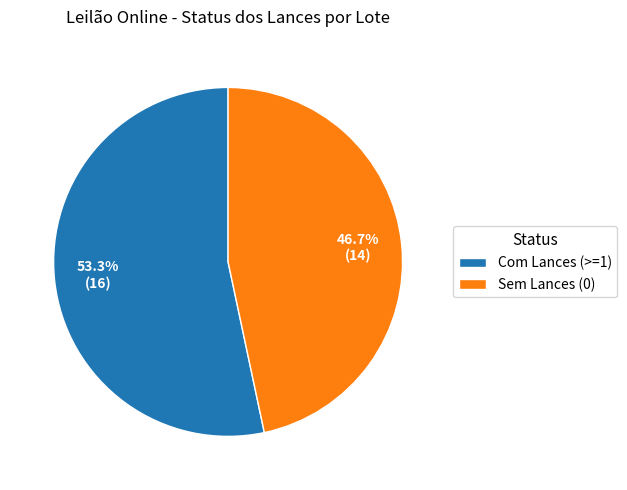

Rank the categories by value from highest to lowest.

Com Lances (>=1), Sem Lances (0)